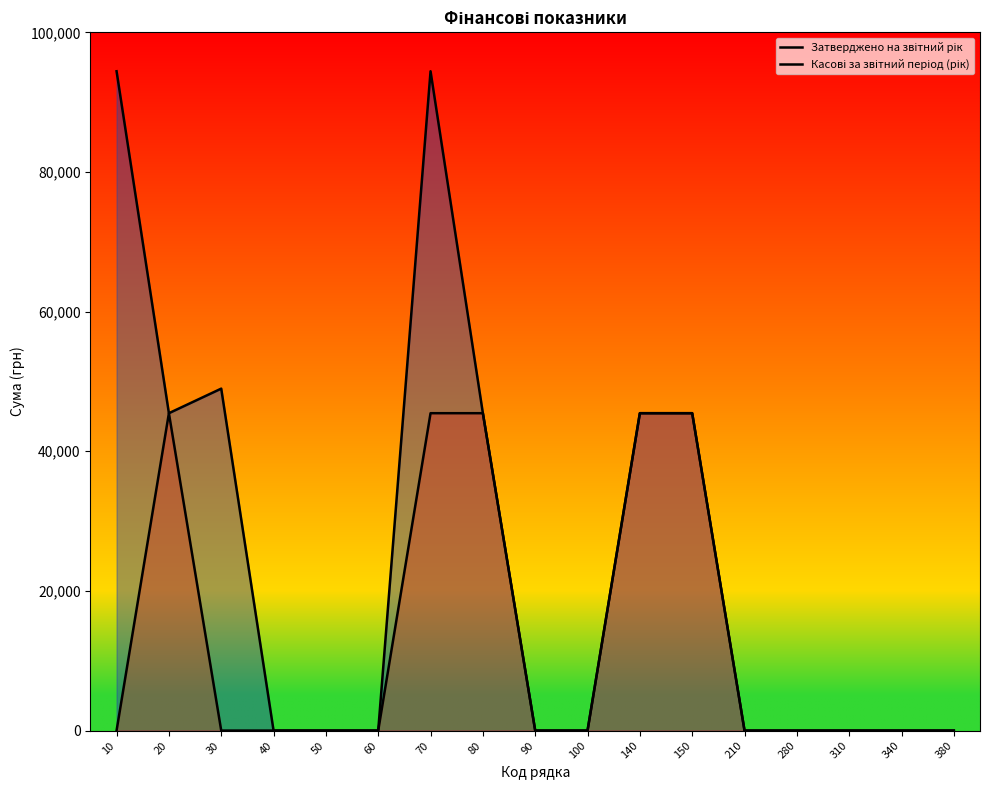

Which has a higher value, 310 or 100?

310